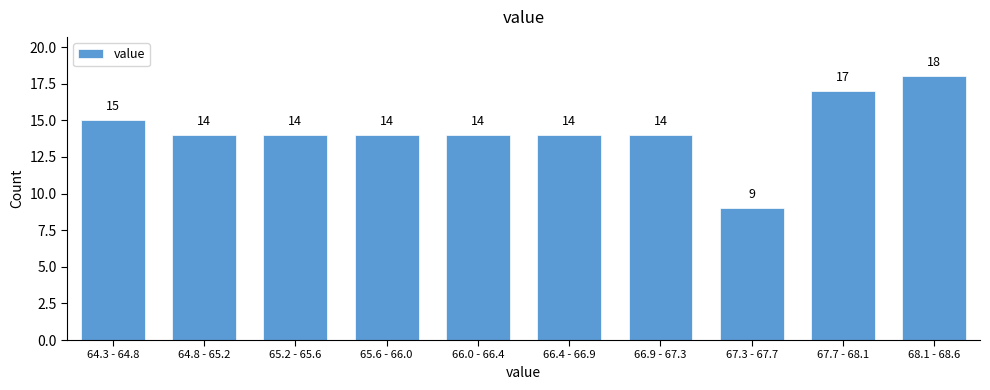

Reading left to right, list all the values displayed in this chart.

15	14	14	14	14	14	14	9	17	18